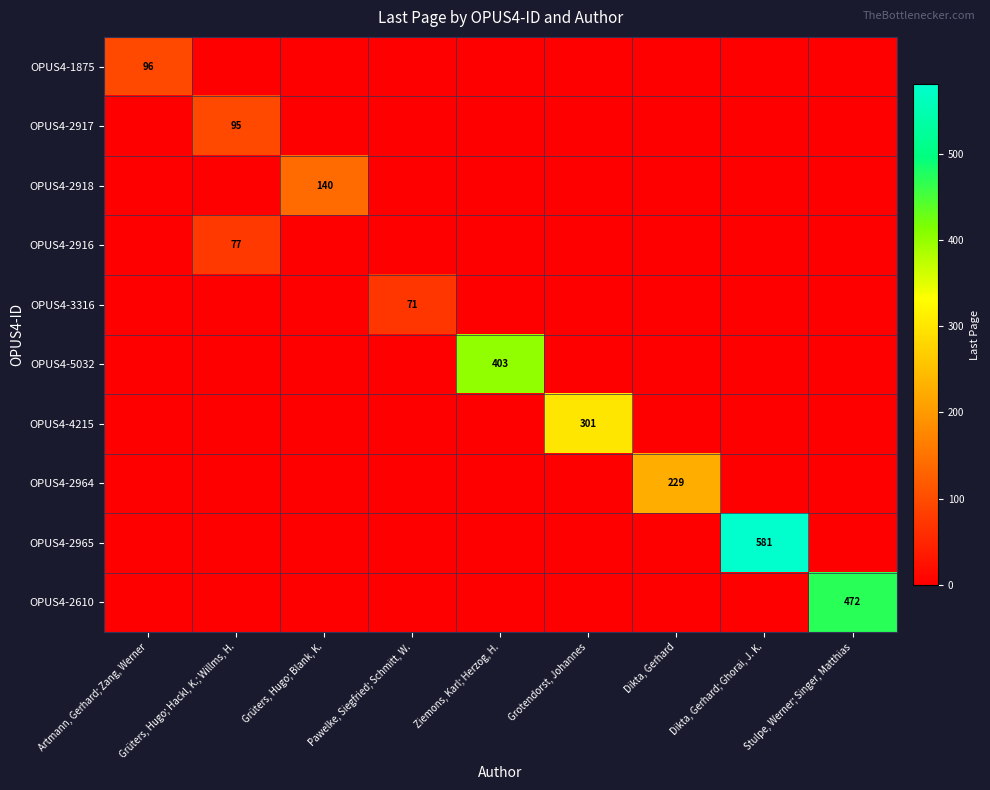

List the labels in order of OPUS4-2917 value, smallest first.

Artmann, Gerhard; Zang, Werner, Grüters, Hugo; Blank, K., Pawelke, Siegfried; Schmitt, W., Ziemons, Karl; Herzog, H., Grotendorst, Johannes, Dikta, Gerhard, Dikta, Gerhard; Ghorai, J. K., Stulpe, Werner; Singer, Matthias, Grüters, Hugo; Hackl, K.; Willms, H.